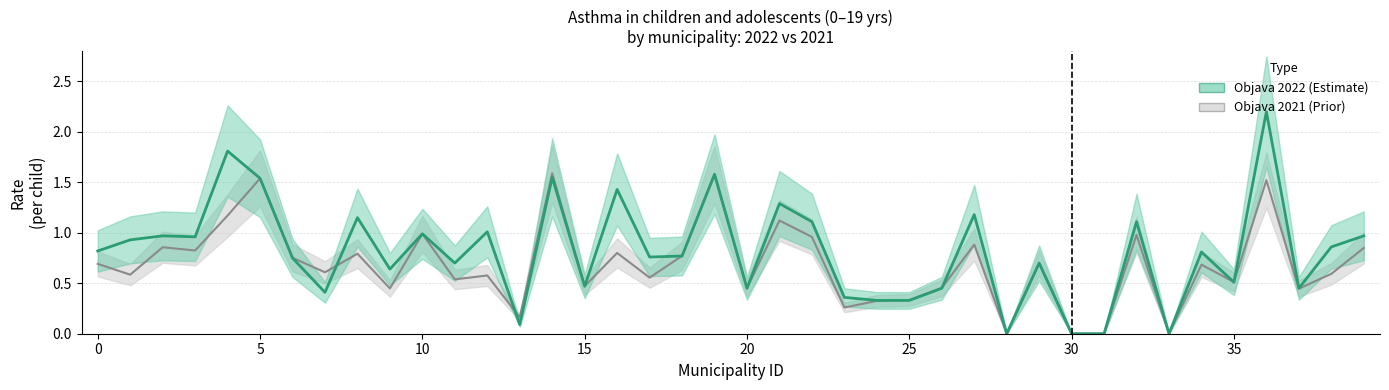

Where is Objava 2022 nearest to the value 1?

10